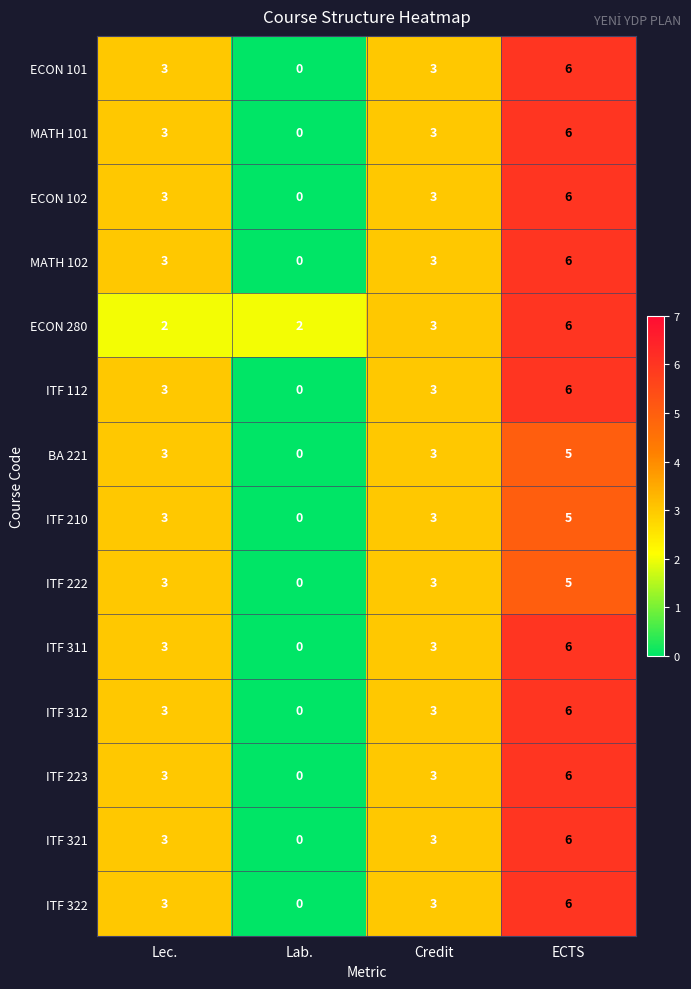

The value of ITF 210 at Lab. is -3. True or false?

False